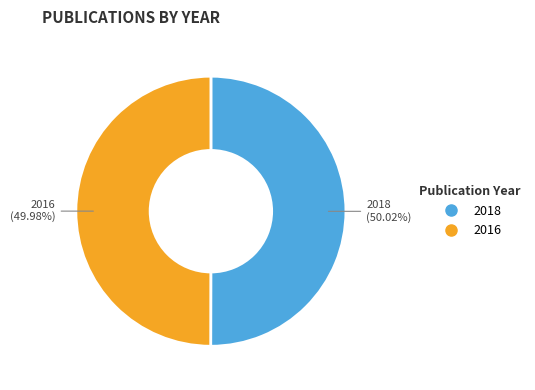

What is the ratio of the value at 2016 to the value at 2018?

1.0